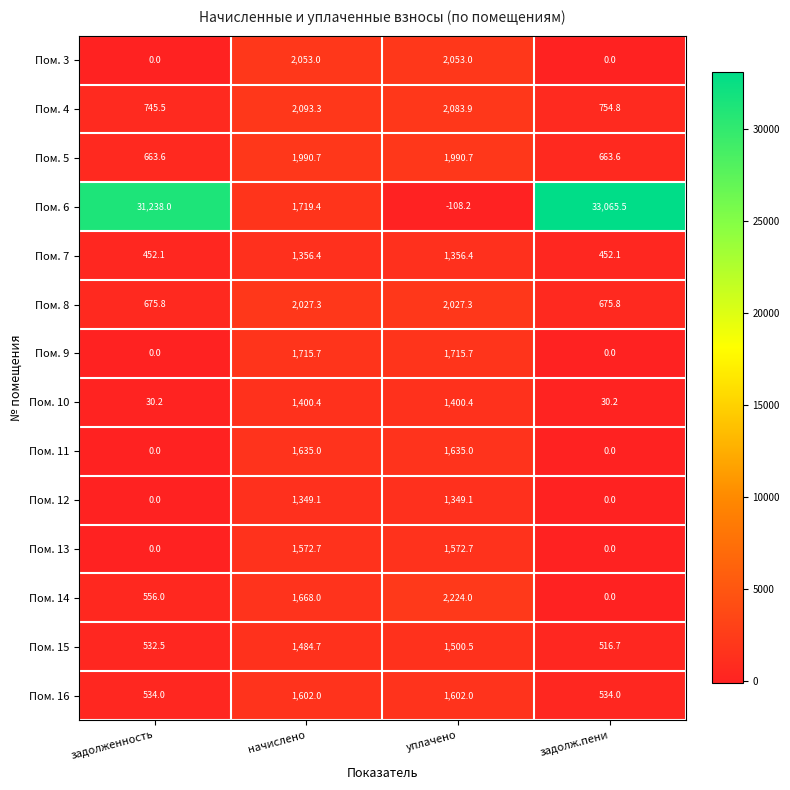

At which category is the sum across all series the highest?

задолж.пени